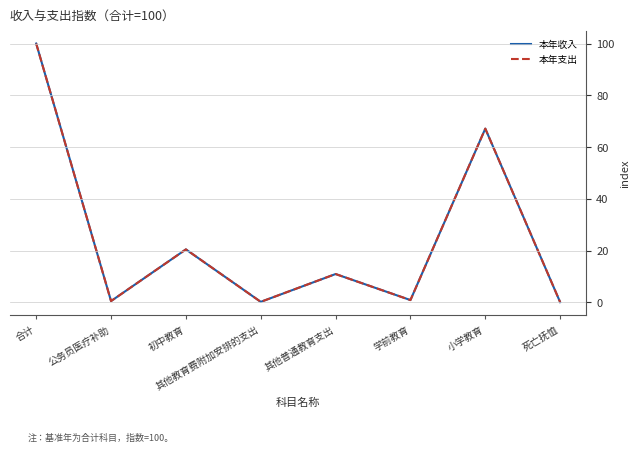

What is the greatest value displayed?

100.0